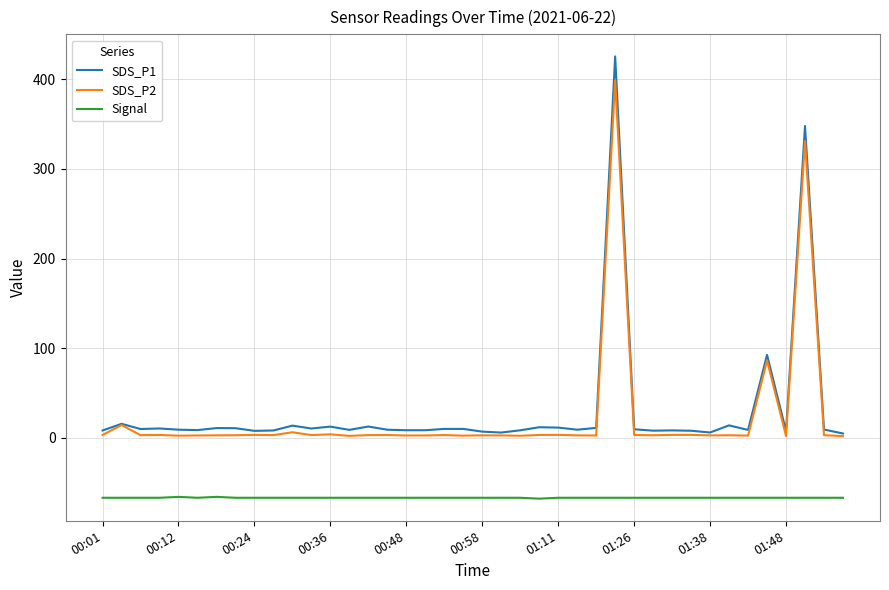

Which series has the widest spread of values?

SDS_P1